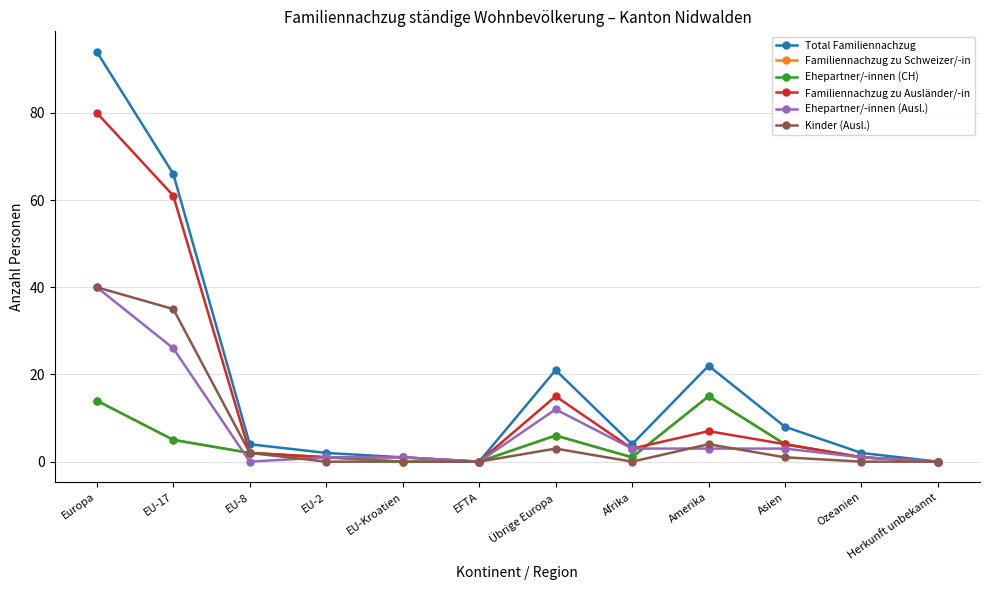

True or false: Kinder (Ausl.) has more than 1 interior local peaks.

True